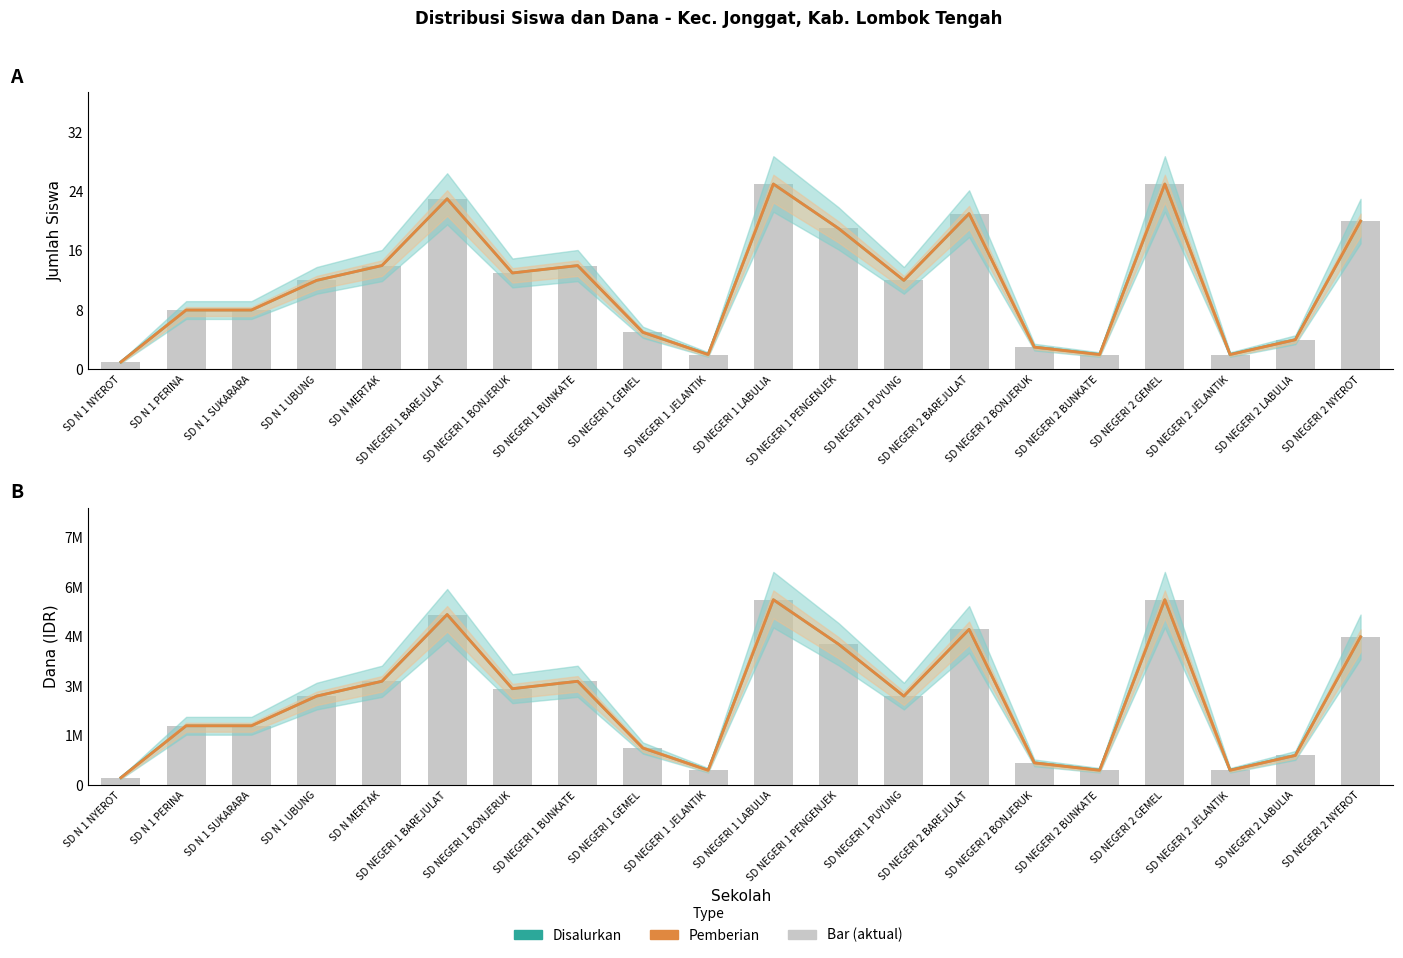

Reading left to right, transcribe all the data shown in this chart.

Siswa Disalurkan: SD N 1 NYEROT=1	SD N 1 PERINA=8	SD N 1 SUKARARA=8	SD N 1 UBUNG=12	SD N MERTAK=14	SD NEGERI 1 BAREJULAT=23	SD NEGERI 1 BONJERUK=13	SD NEGERI 1 BUNKATE=14	SD NEGERI 1 GEMEL=5	SD NEGERI 1 JELANTIK=2	SD NEGERI 1 LABULIA=25	SD NEGERI 1 PENGENJEK=19	SD NEGERI 1 PUYUNG=12	SD NEGERI 2 BAREJULAT=21	SD NEGERI 2 BONJERUK=3	SD NEGERI 2 BUNKATE=2	SD NEGERI 2 GEMEL=25	SD NEGERI 2 JELANTIK=2	SD NEGERI 2 LABULIA=4	SD NEGERI 2 NYEROT=20
Siswa Pemberian: SD N 1 NYEROT=1	SD N 1 PERINA=8	SD N 1 SUKARARA=8	SD N 1 UBUNG=12	SD N MERTAK=14	SD NEGERI 1 BAREJULAT=23	SD NEGERI 1 BONJERUK=13	SD NEGERI 1 BUNKATE=14	SD NEGERI 1 GEMEL=5	SD NEGERI 1 JELANTIK=2	SD NEGERI 1 LABULIA=25	SD NEGERI 1 PENGENJEK=19	SD NEGERI 1 PUYUNG=12	SD NEGERI 2 BAREJULAT=21	SD NEGERI 2 BONJERUK=3	SD NEGERI 2 BUNKATE=2	SD NEGERI 2 GEMEL=25	SD NEGERI 2 JELANTIK=2	SD NEGERI 2 LABULIA=4	SD NEGERI 2 NYEROT=20
Dana Disalurkan: SD N 1 NYEROT=225000	SD N 1 PERINA=1800000	SD N 1 SUKARARA=1800000	SD N 1 UBUNG=2700000	SD N MERTAK=3150000	SD NEGERI 1 BAREJULAT=5175000	SD NEGERI 1 BONJERUK=2925000	SD NEGERI 1 BUNKATE=3150000	SD NEGERI 1 GEMEL=1125000	SD NEGERI 1 JELANTIK=450000	SD NEGERI 1 LABULIA=5625000	SD NEGERI 1 PENGENJEK=4275000	SD NEGERI 1 PUYUNG=2700000	SD NEGERI 2 BAREJULAT=4725000	SD NEGERI 2 BONJERUK=675000	SD NEGERI 2 BUNKATE=450000	SD NEGERI 2 GEMEL=5625000	SD NEGERI 2 JELANTIK=450000	SD NEGERI 2 LABULIA=900000	SD NEGERI 2 NYEROT=4500000
Dana Pemberian: SD N 1 NYEROT=225000	SD N 1 PERINA=1800000	SD N 1 SUKARARA=1800000	SD N 1 UBUNG=2700000	SD N MERTAK=3150000	SD NEGERI 1 BAREJULAT=5175000	SD NEGERI 1 BONJERUK=2925000	SD NEGERI 1 BUNKATE=3150000	SD NEGERI 1 GEMEL=1125000	SD NEGERI 1 JELANTIK=450000	SD NEGERI 1 LABULIA=5625000	SD NEGERI 1 PENGENJEK=4275000	SD NEGERI 1 PUYUNG=2700000	SD NEGERI 2 BAREJULAT=4725000	SD NEGERI 2 BONJERUK=675000	SD NEGERI 2 BUNKATE=450000	SD NEGERI 2 GEMEL=5625000	SD NEGERI 2 JELANTIK=450000	SD NEGERI 2 LABULIA=900000	SD NEGERI 2 NYEROT=4500000